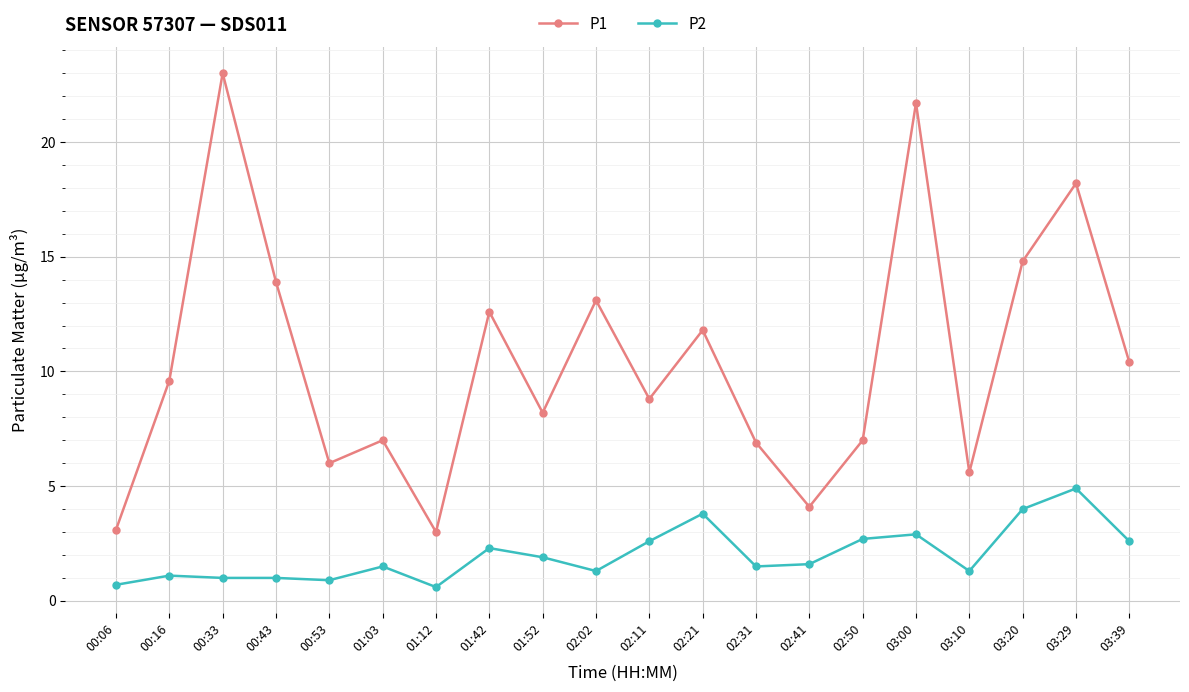

True or false: P1 and P2 intersect in this chart.

False